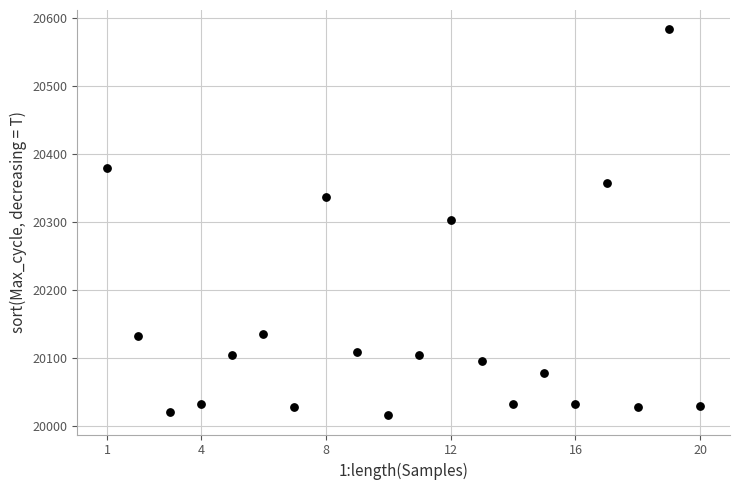

What is the range of X values (max minus min)?

19